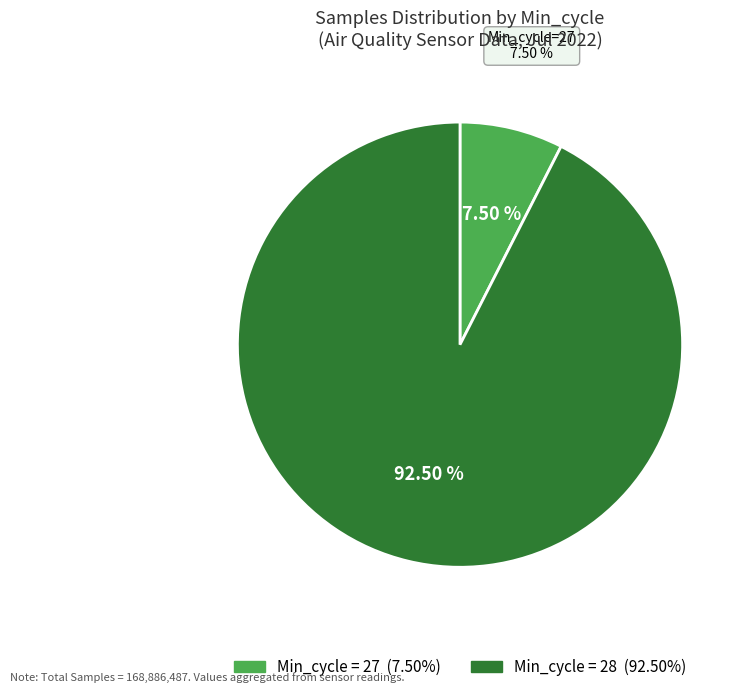

To the nearest percent, what is the combined percentage of Min_cycle=27 and Min_cycle=28?

100%